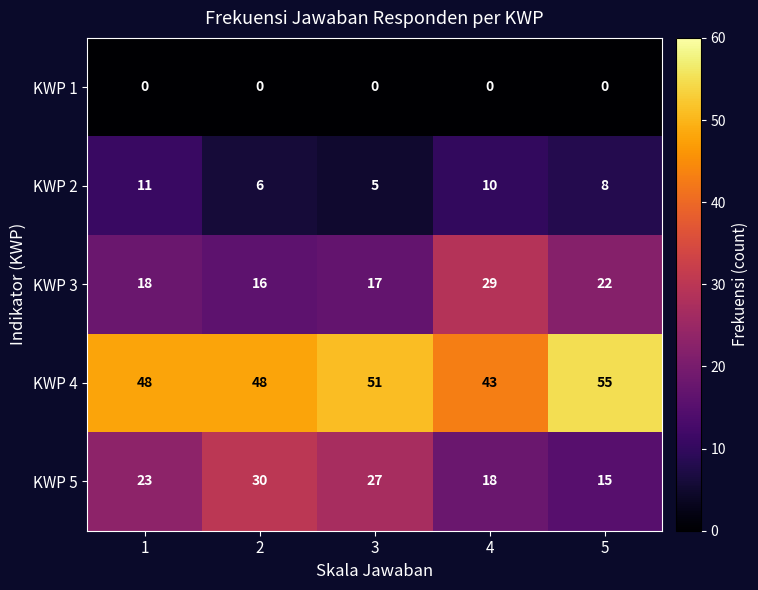

Which series has the largest total across all categories?

KWP 4